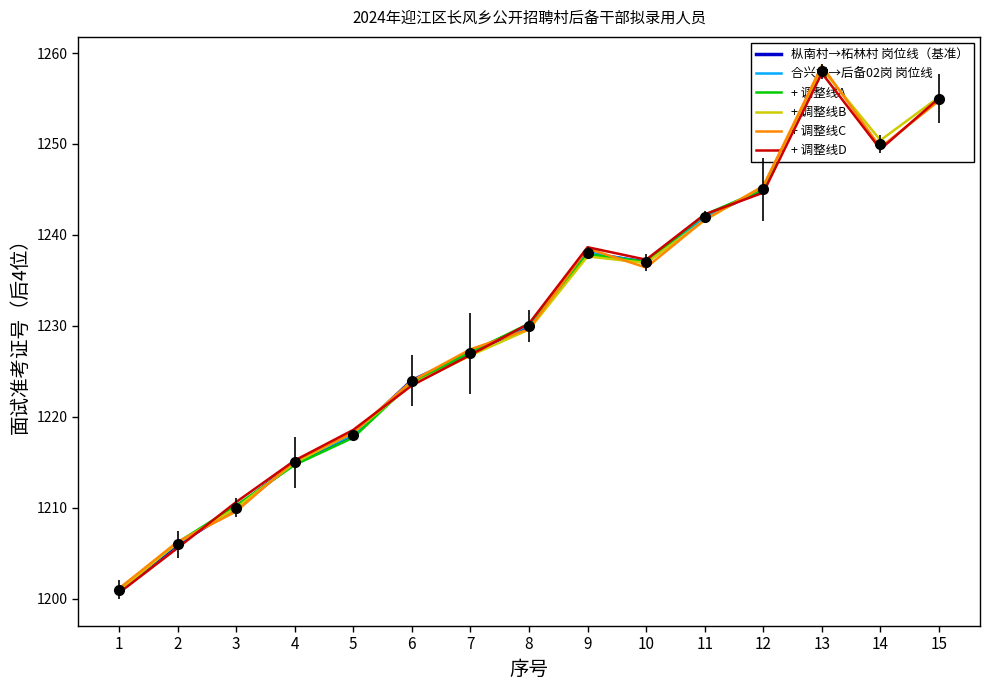

Which series ends up on top after the final intersection of + 调整线D and 枞南村→柘林村 岗位线（基准）?

+ 调整线D